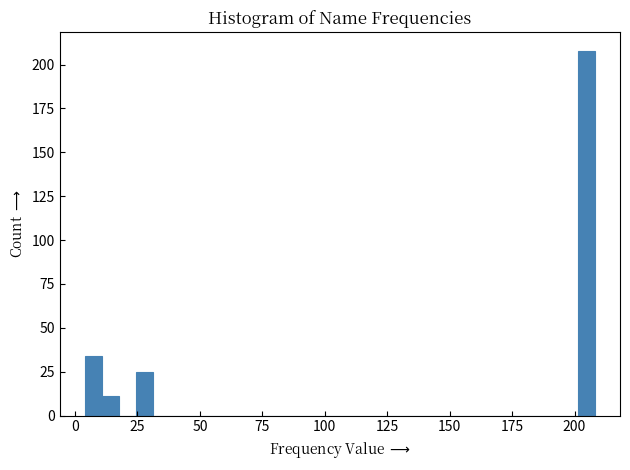

Around what value on the x-axis is the tallest bar? Give the approximate position of its centre, as read against the axis.

205